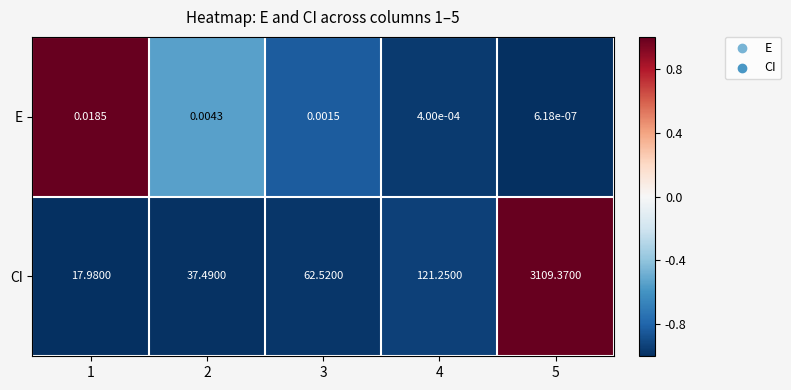

List the series in order of their peak value, highest first.

CI, E